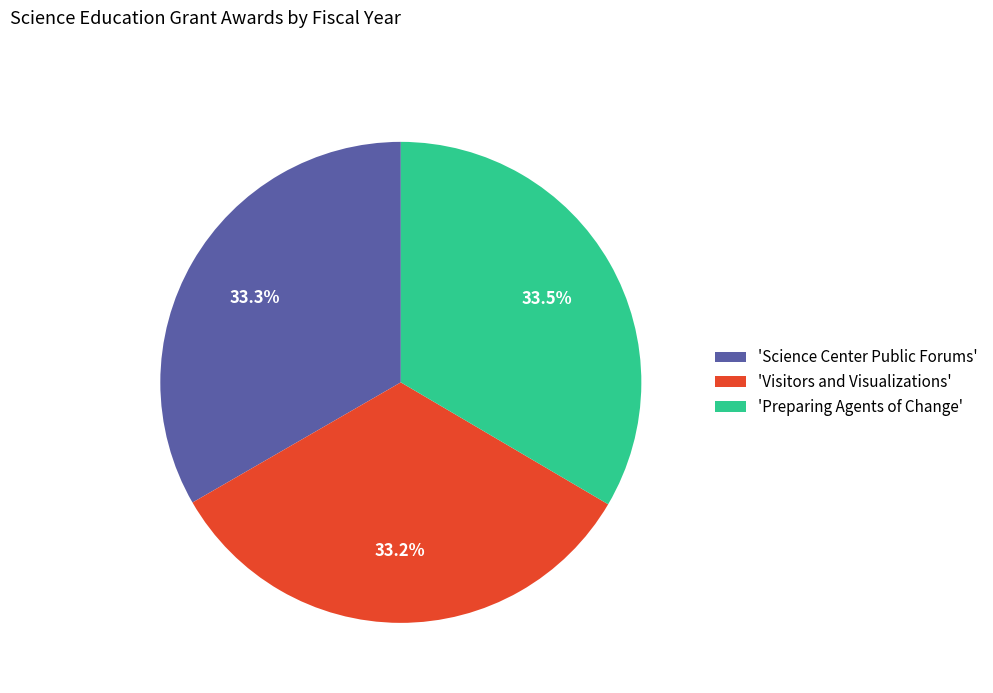

Does 'Science Center Public Forums' represent more than half of the total?

No